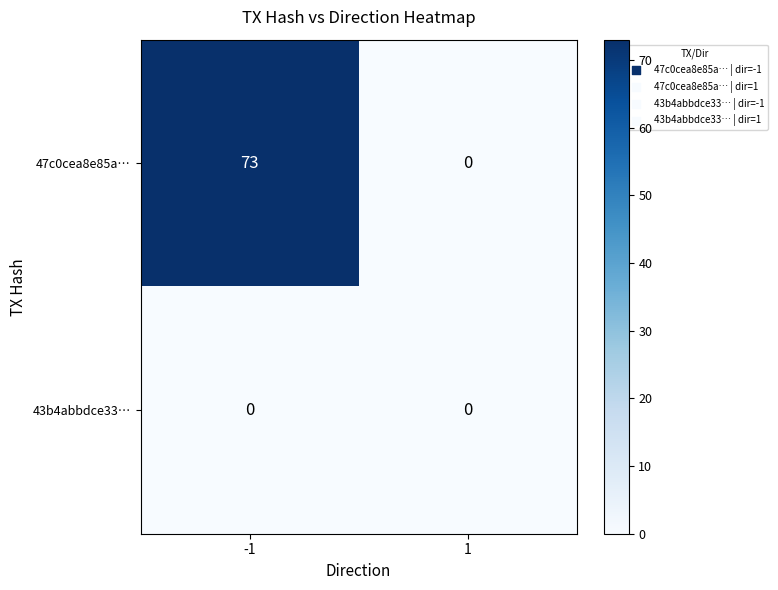

Reading left to right, list all the values displayed in this chart.

47c0cea8e85a…: -1=73	1=0
43b4abbdce33…: -1=0	1=0